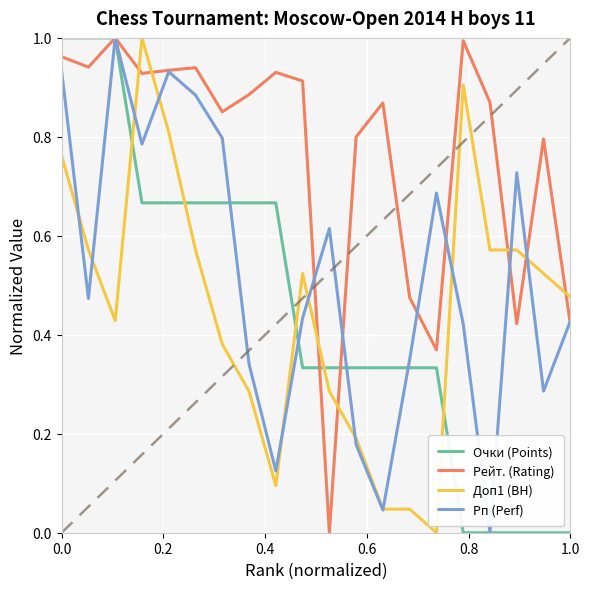

What are all the series names shown in the legend?

Очки (Points), Рейт. (Rating), Доп1 (BH), Рп (Perf)